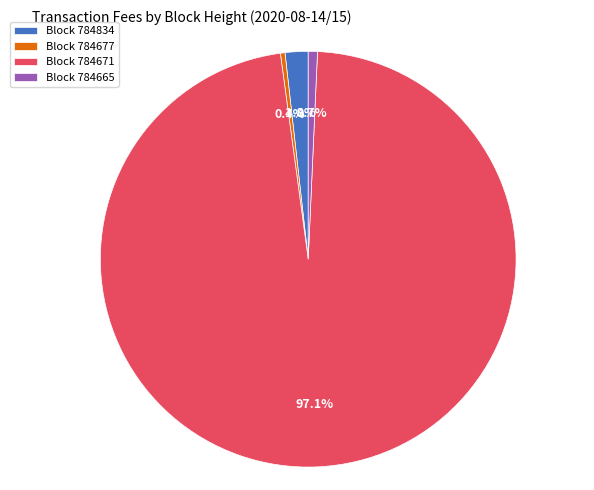

Between Block 784677 and Block 784834, which is larger?

Block 784834